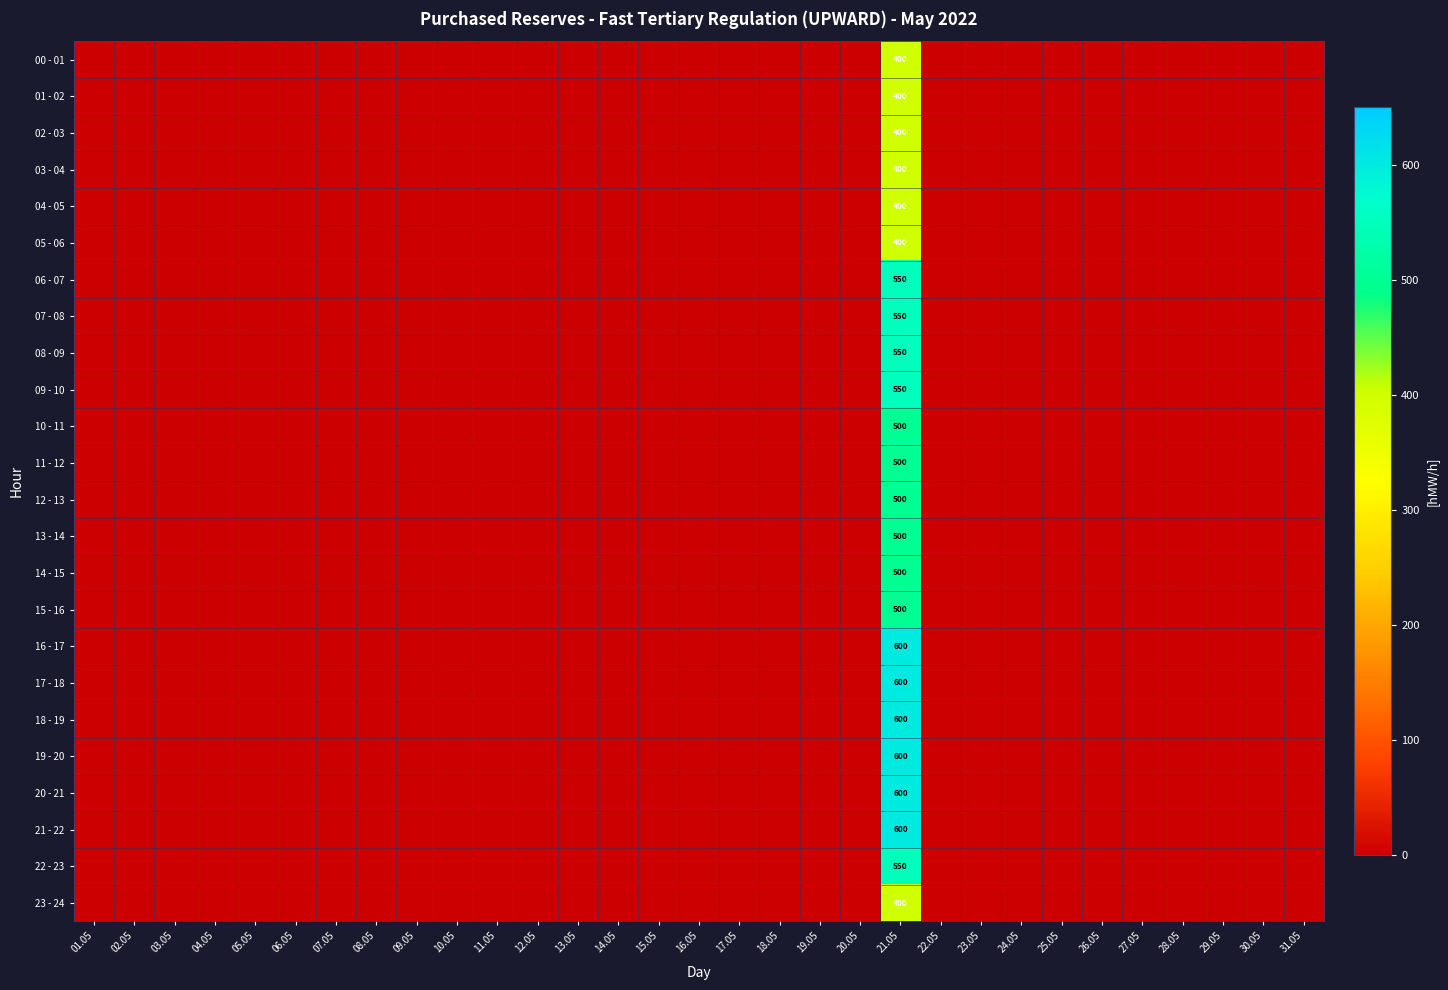

What is the maximum value for 16 - 17?

600